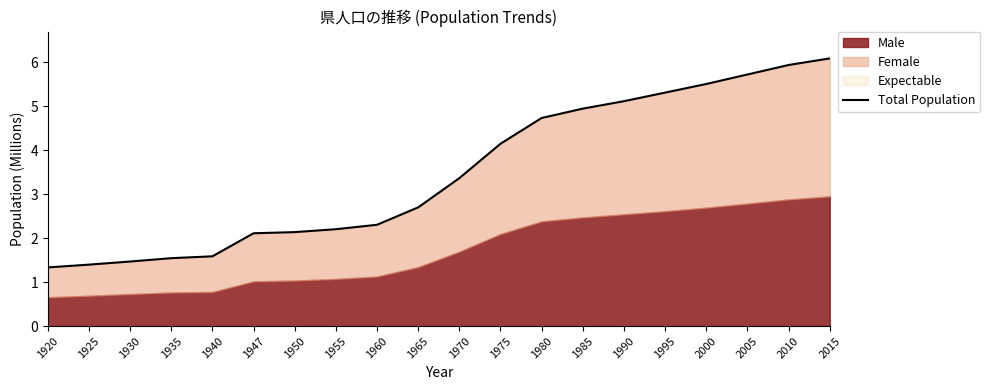

The chart shows a value of 0.8 at 1925. True or false?

False